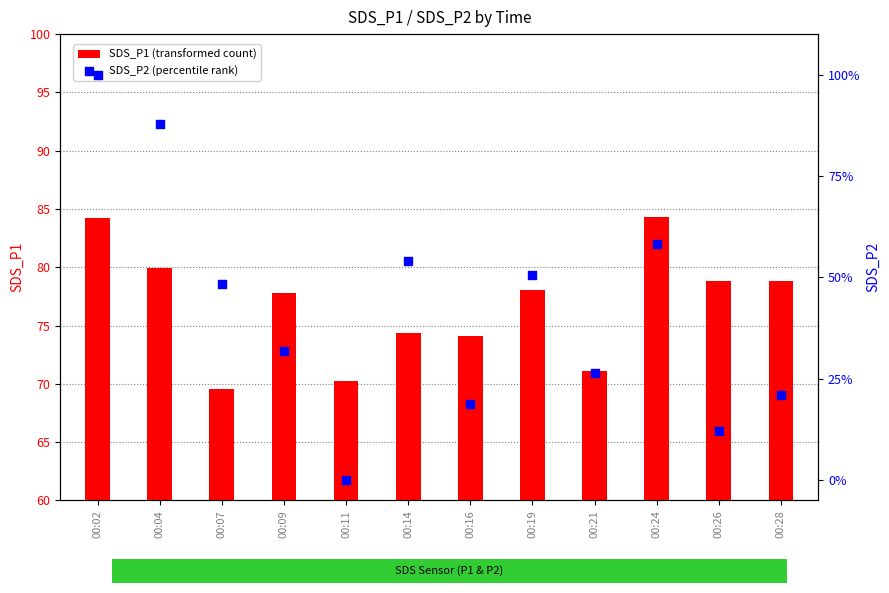

Which series contains the lowest Y value?

SDS_P2 (percentile rank)